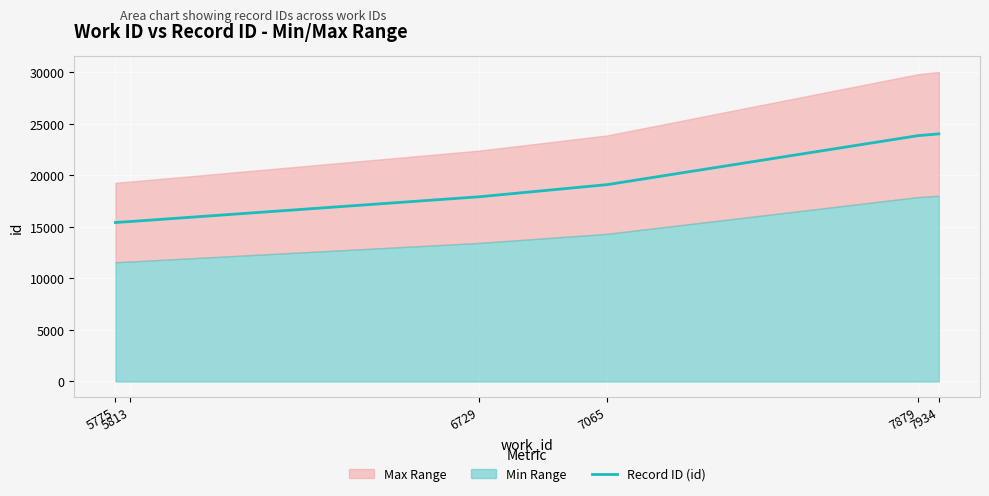

Approximately how many times larger is the value at 7934 compared to 6729?

1.3